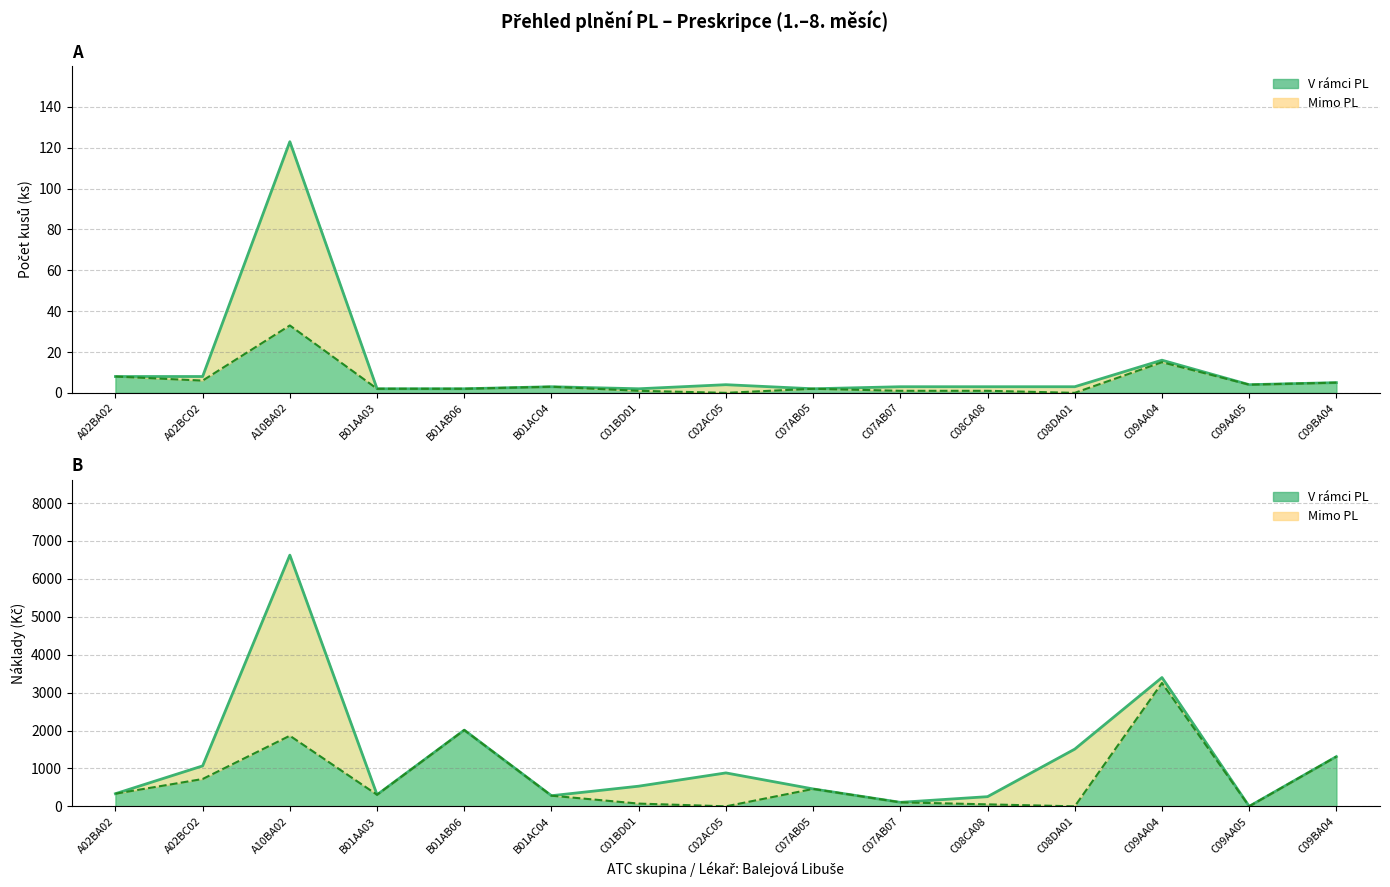

At which label does V rámci PL ks first exceed 2?

A02BA02